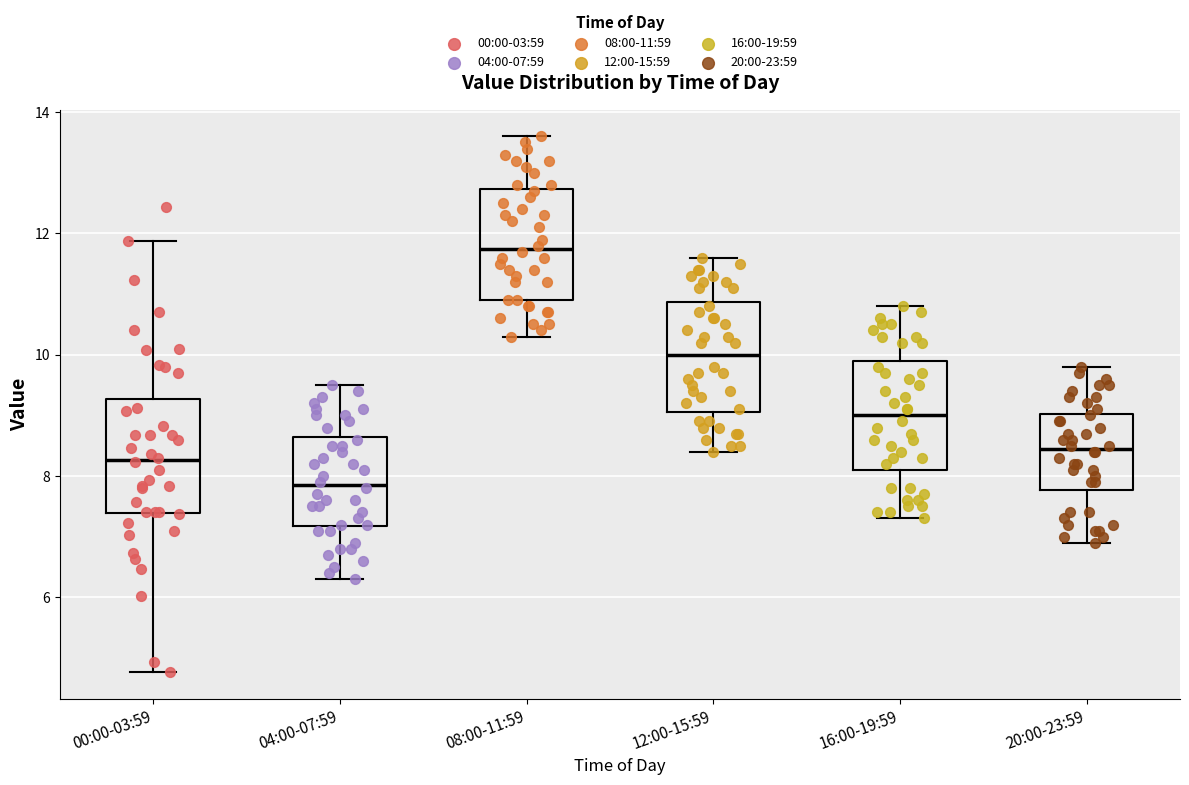

Which box's median line is the highest?

08:00-11:59